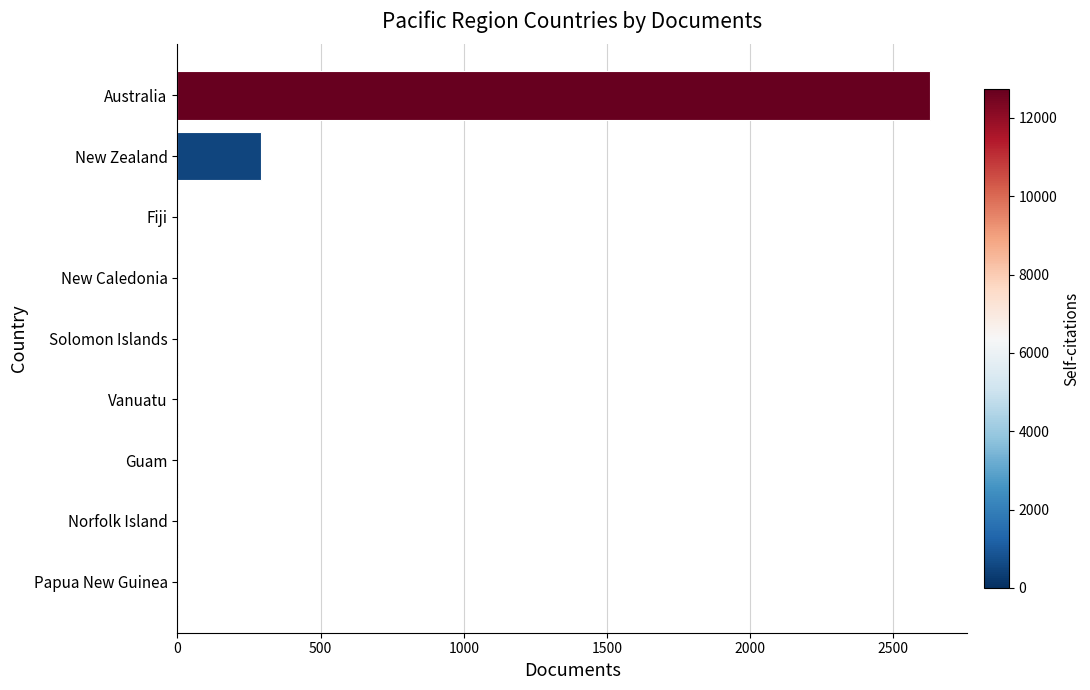

Is it true that the value at New Zealand is 292?

True